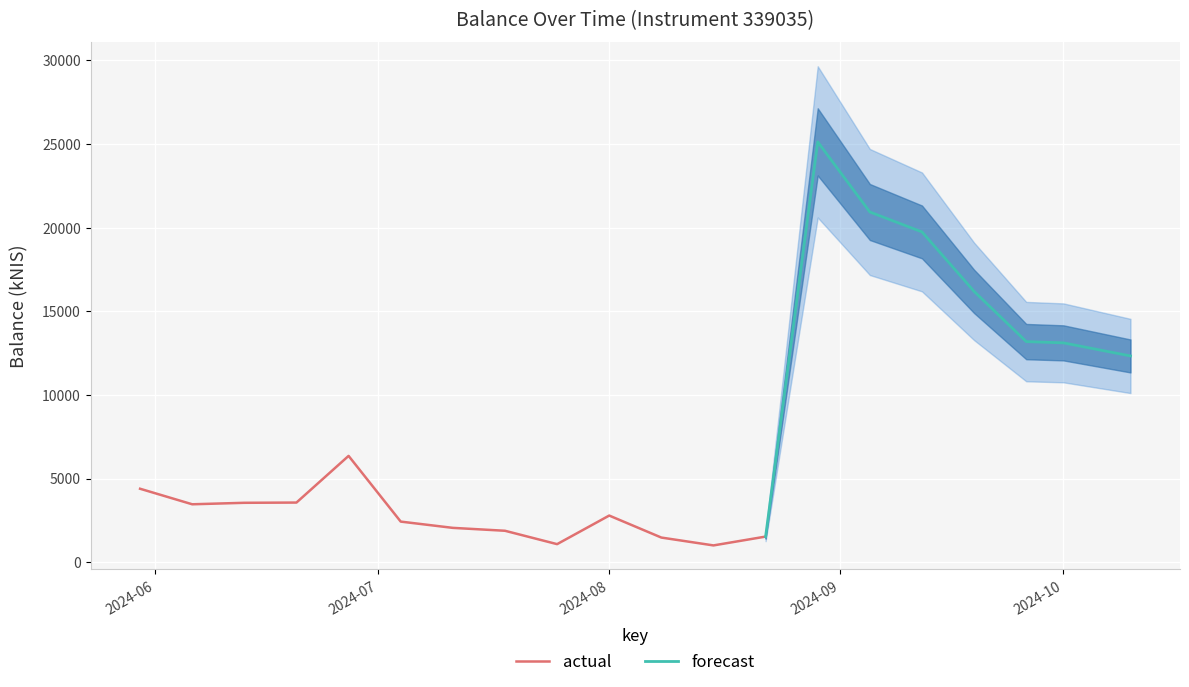

Which category has the highest value across all series?

2024-08-29